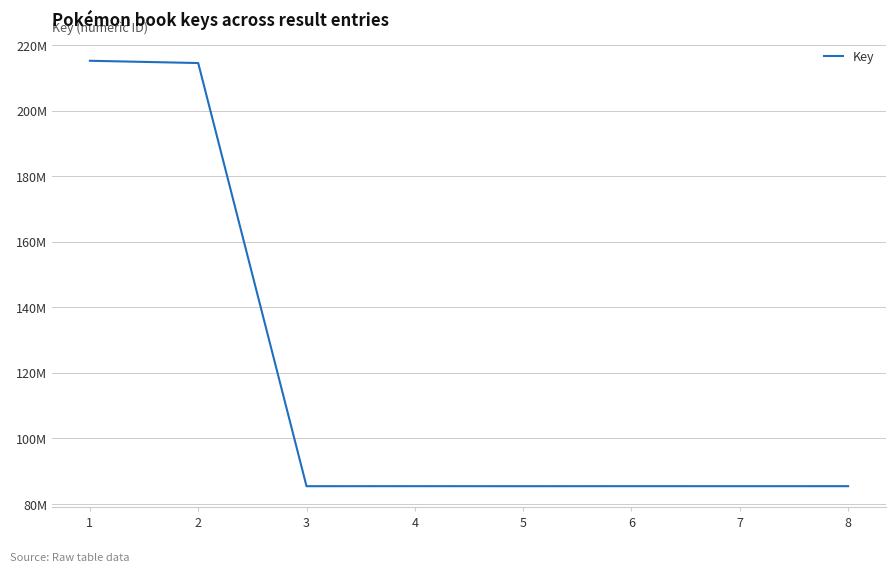

Does the chart have visible grid lines?

Yes